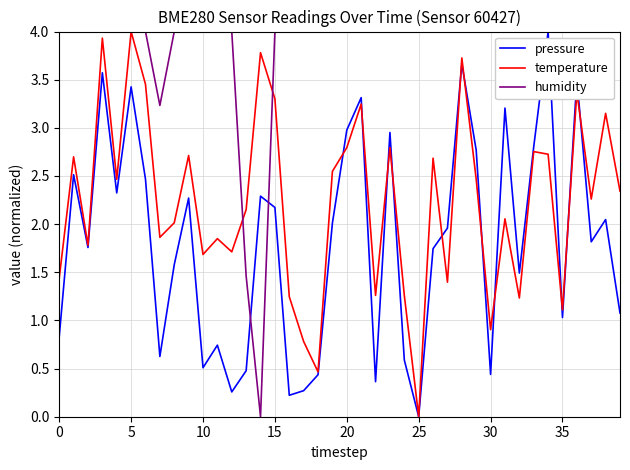

Which series has the largest total across all categories?

humidity